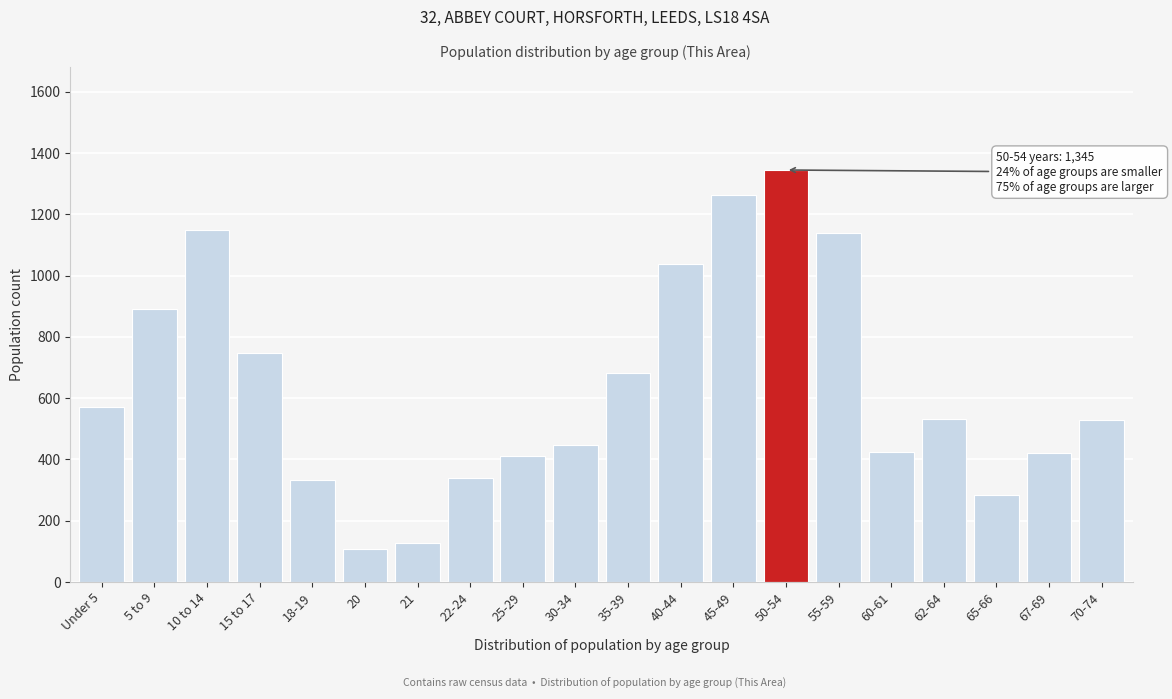

What is the label of the 2nd bar from the left?

5 to 9